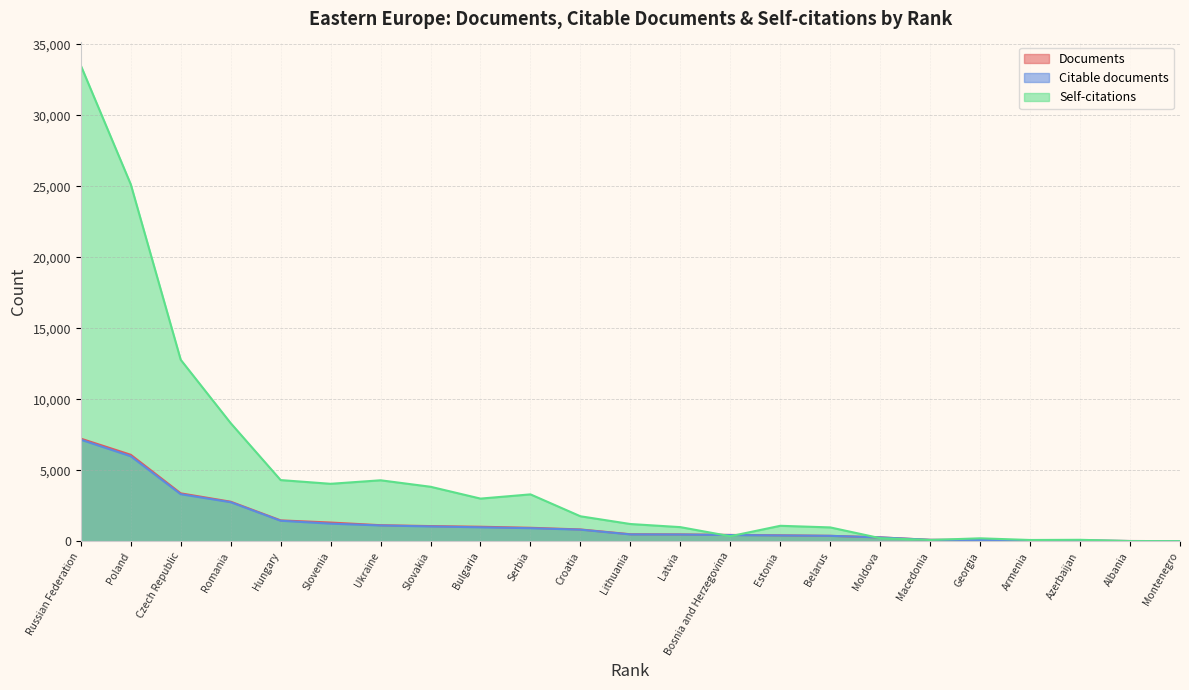

How many lines are shown in the chart?

3